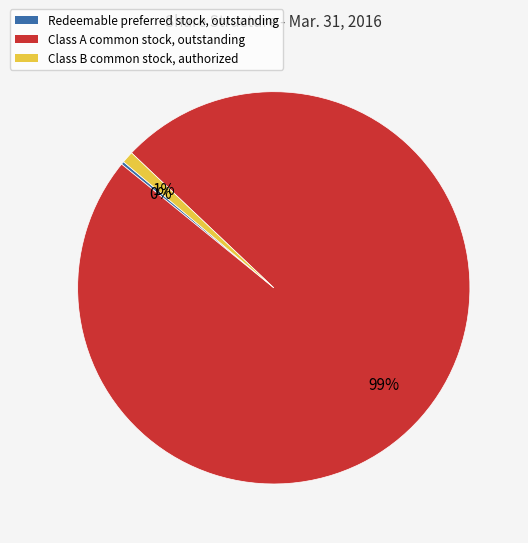

Is it true that Class B common stock, authorized is 11% of the pie?

False